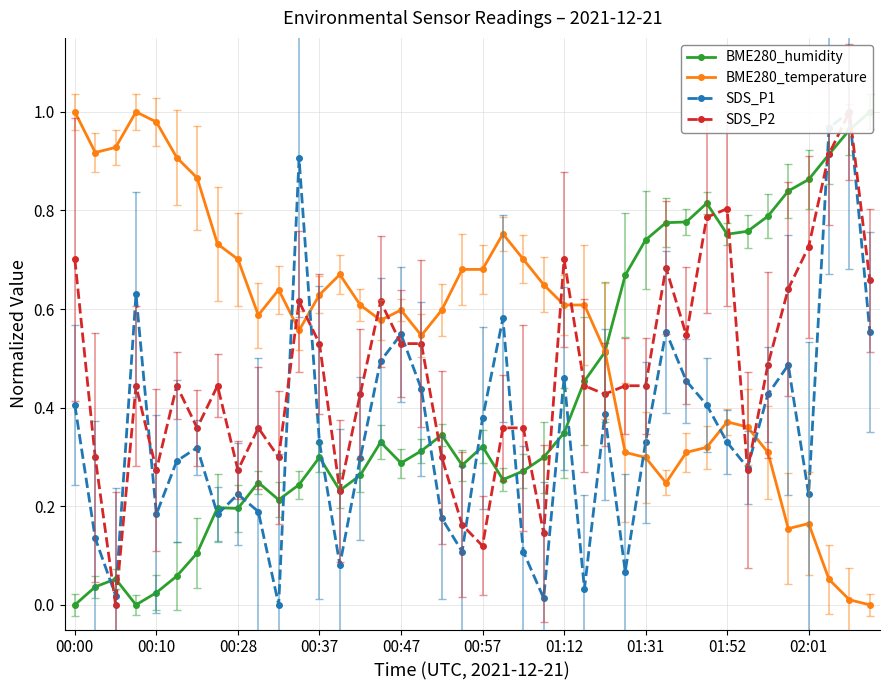

True or false: BME280_temperature has more than 0 points higher than both neighbors.

True